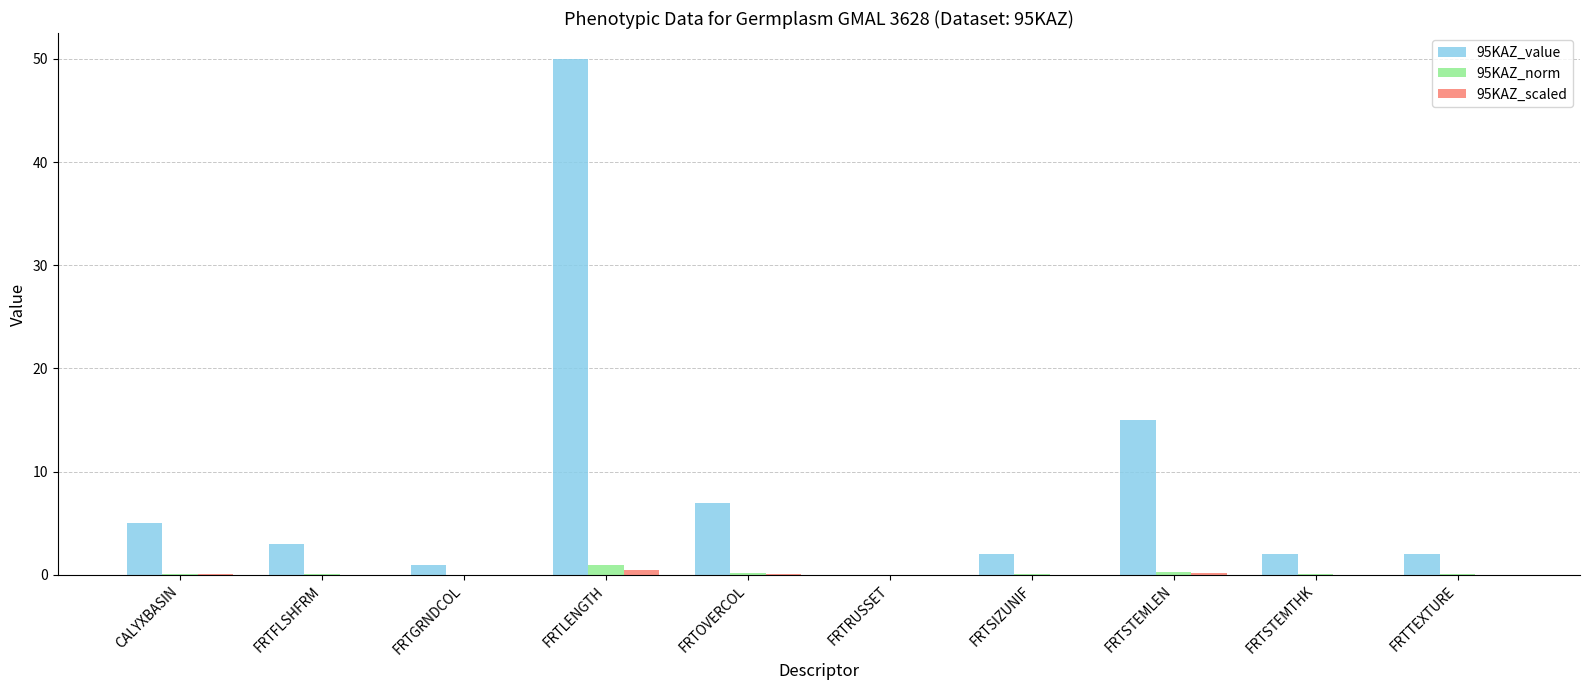

What is the sum of all 95KAZ_value values?

87.0